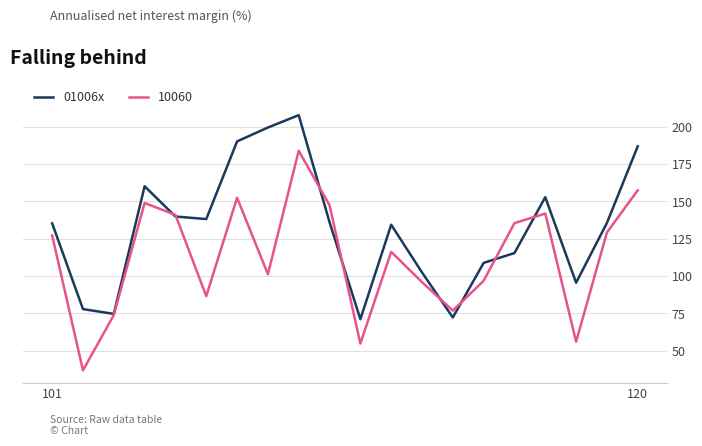

What is the maximum value shown in the chart?

207.9